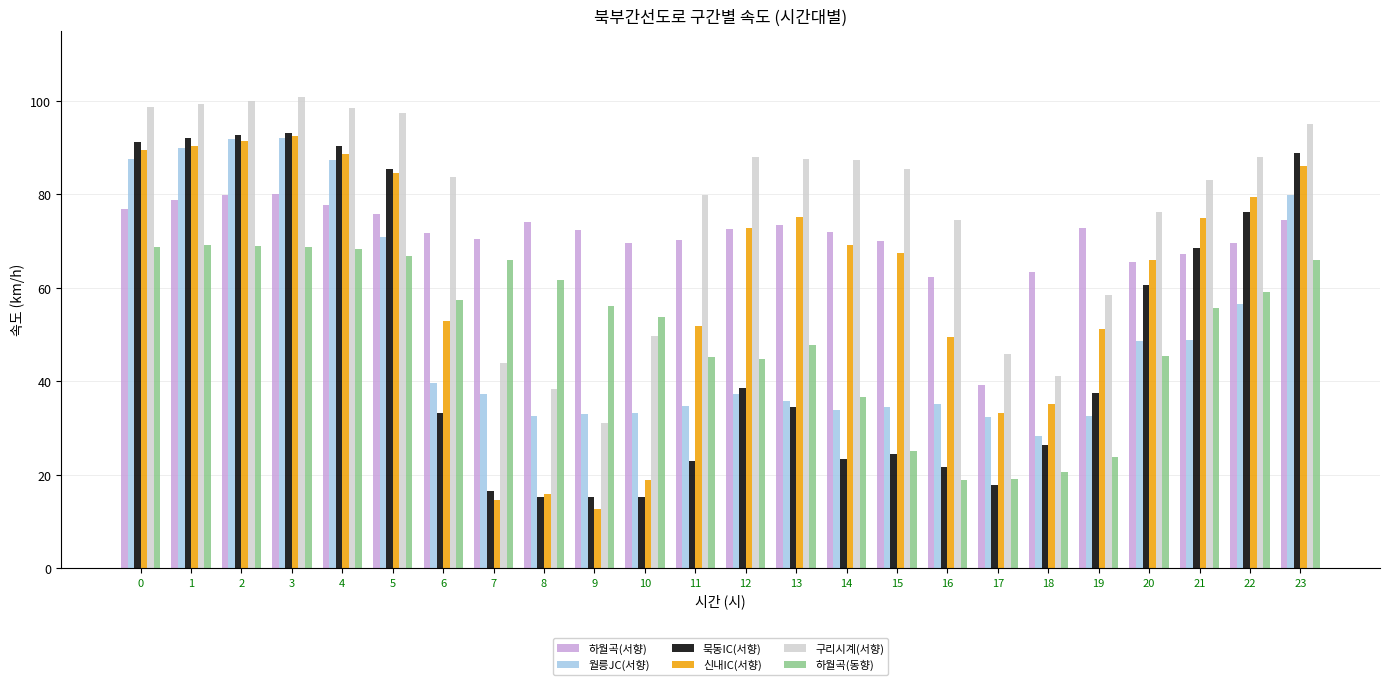

What is the value of the 하월곡(서향) bar at the 7th from the left?

71.7